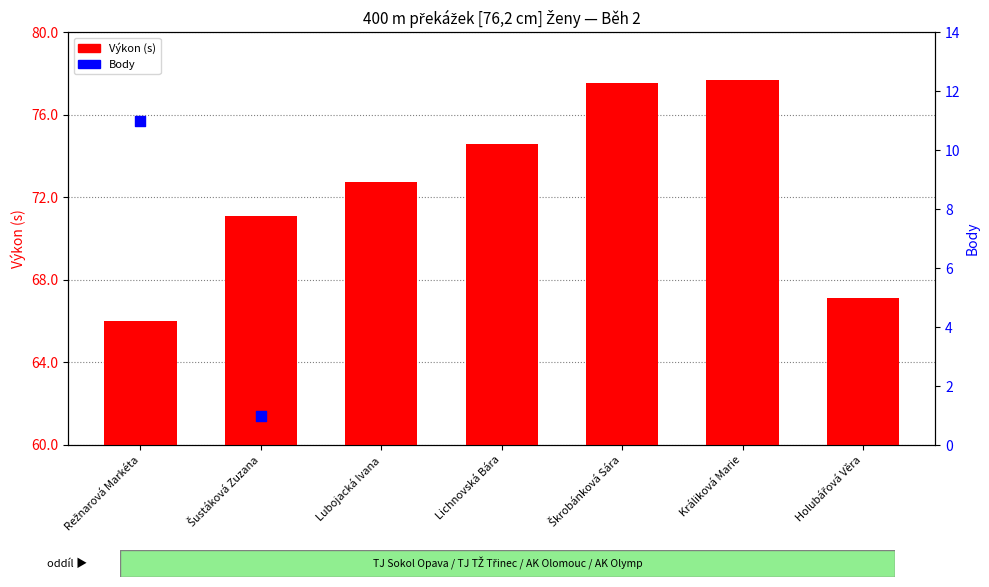

Which has a higher value, Režnarová Markéta or Holubářová Věra?

Holubářová Věra